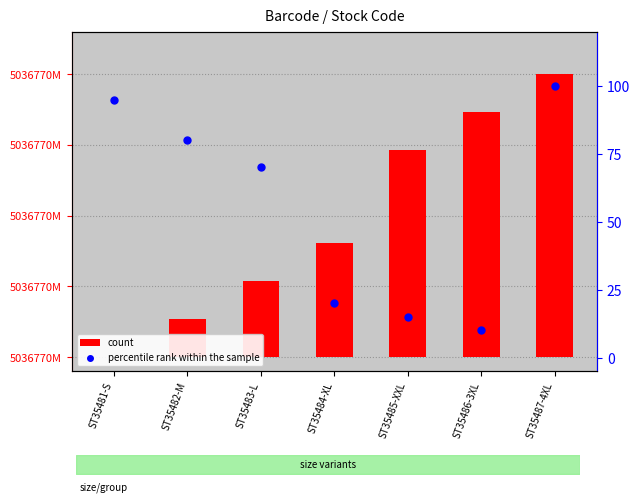

Which series has the largest total across all categories?

percentile rank within the sample